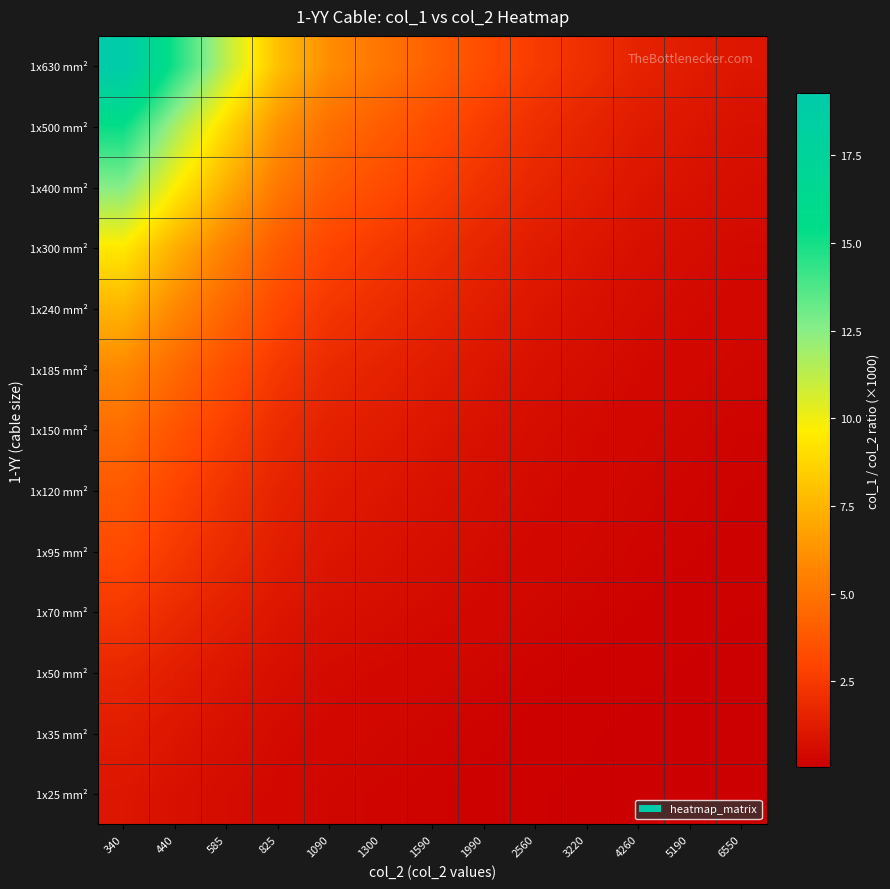

Reading left to right, list all the values displayed in this chart.

1x25 mm²: 340=1.0	440=0.8	585=0.6	825=0.4	1090=0.3	1300=0.3	1590=0.2	1990=0.2	2560=0.1	3220=0.1	4260=0.1	5190=0.1	6550=0.1
1x35 mm²: 340=1.3	440=1.0	585=0.8	825=0.5	1090=0.4	1300=0.3	1590=0.3	1990=0.2	2560=0.2	3220=0.1	4260=0.1	5190=0.1	6550=0.1
1x50 mm²: 340=1.7	440=1.3	585=1.0	825=0.7	1090=0.5	1300=0.5	1590=0.4	1990=0.3	2560=0.2	3220=0.2	4260=0.1	5190=0.1	6550=0.1
1x70 mm²: 340=2.4	440=1.9	585=1.4	825=1.0	1090=0.8	1300=0.6	1590=0.5	1990=0.4	2560=0.3	3220=0.3	4260=0.2	5190=0.2	6550=0.1
1x95 mm²: 340=3.2	440=2.5	585=1.9	825=1.3	1090=1.0	1300=0.8	1590=0.7	1990=0.5	2560=0.4	3220=0.3	4260=0.3	5190=0.2	6550=0.2
1x120 mm²: 340=3.8	440=3.0	585=2.2	825=1.6	1090=1.2	1300=1.0	1590=0.8	1990=0.7	2560=0.5	3220=0.4	4260=0.3	5190=0.3	6550=0.2
1x150 mm²: 340=4.7	440=3.6	585=2.7	825=1.9	1090=1.5	1300=1.2	1590=1.0	1990=0.8	2560=0.6	3220=0.5	4260=0.4	5190=0.3	6550=0.2
1x185 mm²: 340=5.9	440=4.5	585=3.4	825=2.4	1090=1.8	1300=1.5	1590=1.3	1990=1.0	2560=0.8	3220=0.6	4260=0.5	5190=0.4	6550=0.3
1x240 mm²: 340=7.5	440=5.8	585=4.4	825=3.1	1090=2.3	1300=2.0	1590=1.6	1990=1.3	2560=1.0	3220=0.8	4260=0.6	5190=0.5	6550=0.4
1x300 mm²: 340=9.5	440=7.3	585=5.5	825=3.9	1090=3.0	1300=2.5	1590=2.0	1990=1.6	2560=1.3	3220=1.0	4260=0.8	5190=0.6	6550=0.5
1x400 mm²: 340=12.5	440=9.7	585=7.3	825=5.2	1090=3.9	1300=3.3	1590=2.7	1990=2.1	2560=1.7	3220=1.3	4260=1.0	5190=0.8	6550=0.7
1x500 mm²: 340=15.3	440=11.8	585=8.9	825=6.3	1090=4.8	1300=4.0	1590=3.3	1990=2.6	2560=2.0	3220=1.6	4260=1.2	5190=1.0	6550=0.8
1x630 mm²: 340=19.3	440=14.9	585=11.2	825=7.9	1090=6.0	1300=5.0	1590=4.1	1990=3.3	2560=2.6	3220=2.0	4260=1.5	5190=1.3	6550=1.0